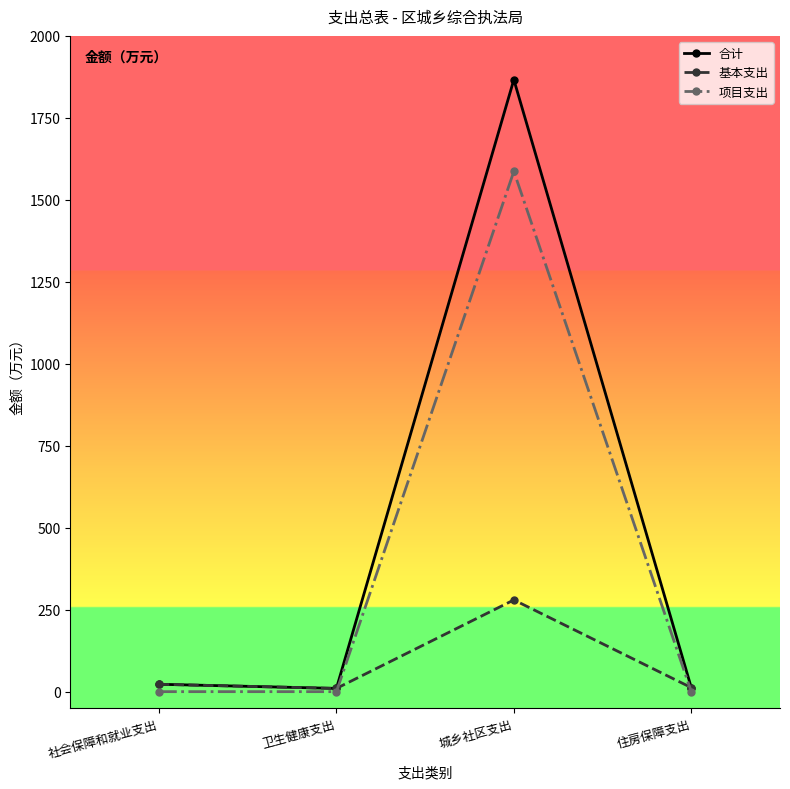

At which category is the sum across all series the highest?

城乡社区支出